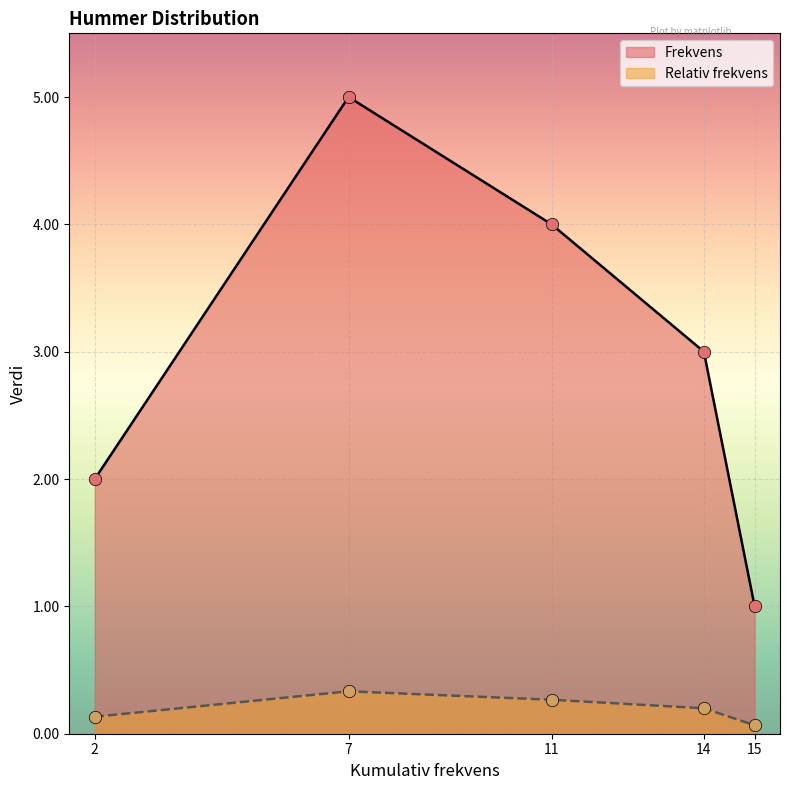

Which series contains the lowest Y value?

Relativ frekvens